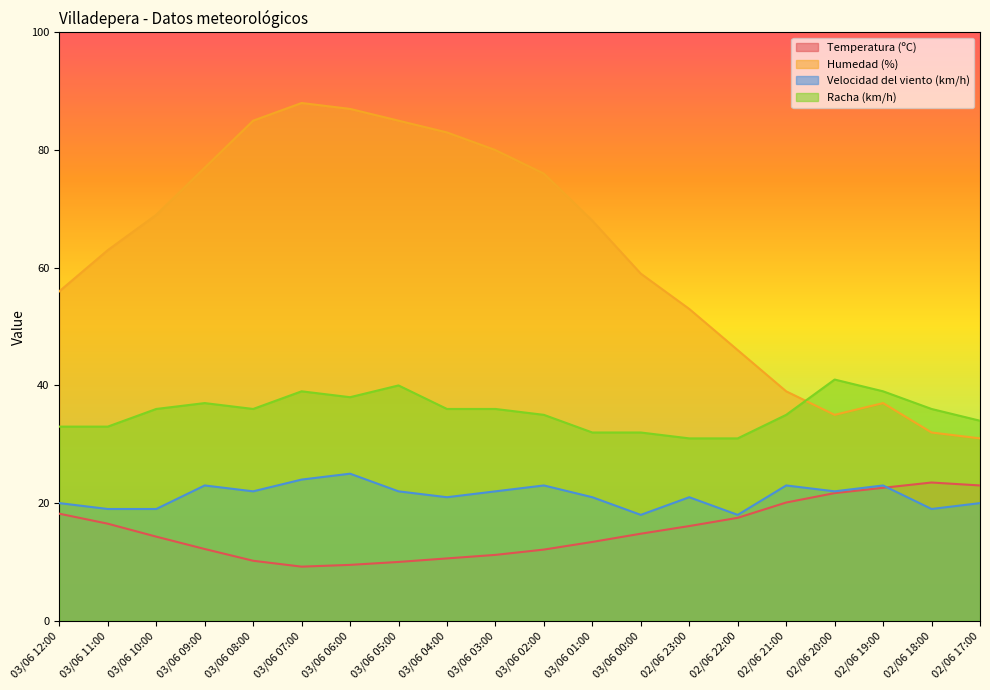

Between 03/06 01:00 and 03/06 11:00, which is larger?

03/06 11:00